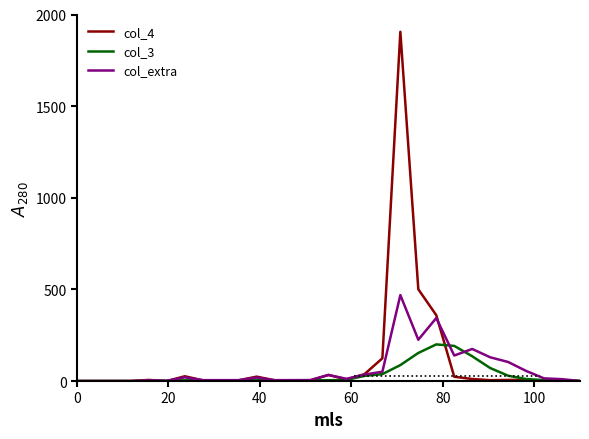

Which series has the widest spread of values?

col_4